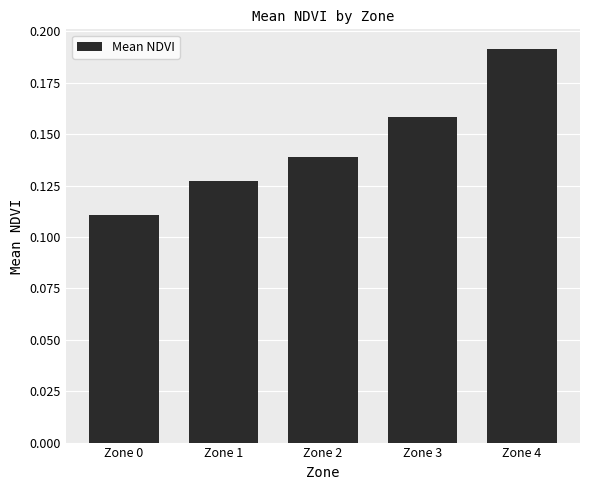

Which category has the lowest value across all series?

Zone 0